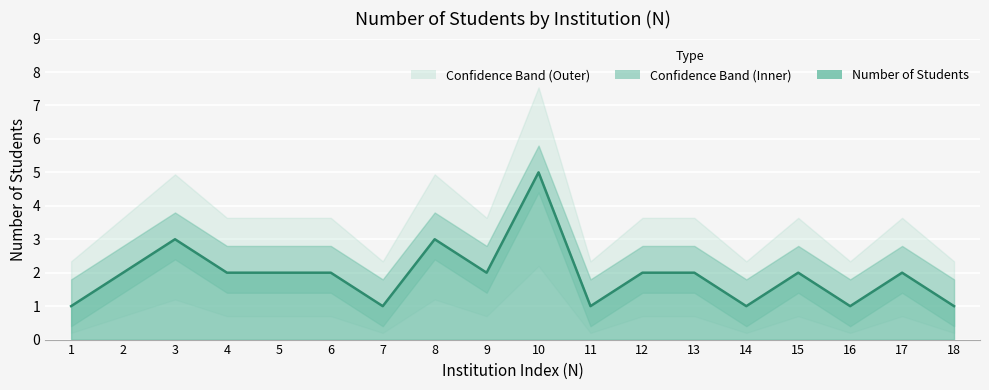

List the labels in order of value, smallest first.

1, 7, 11, 14, 16, 18, 2, 4, 5, 6, 9, 12, 13, 15, 17, 3, 8, 10